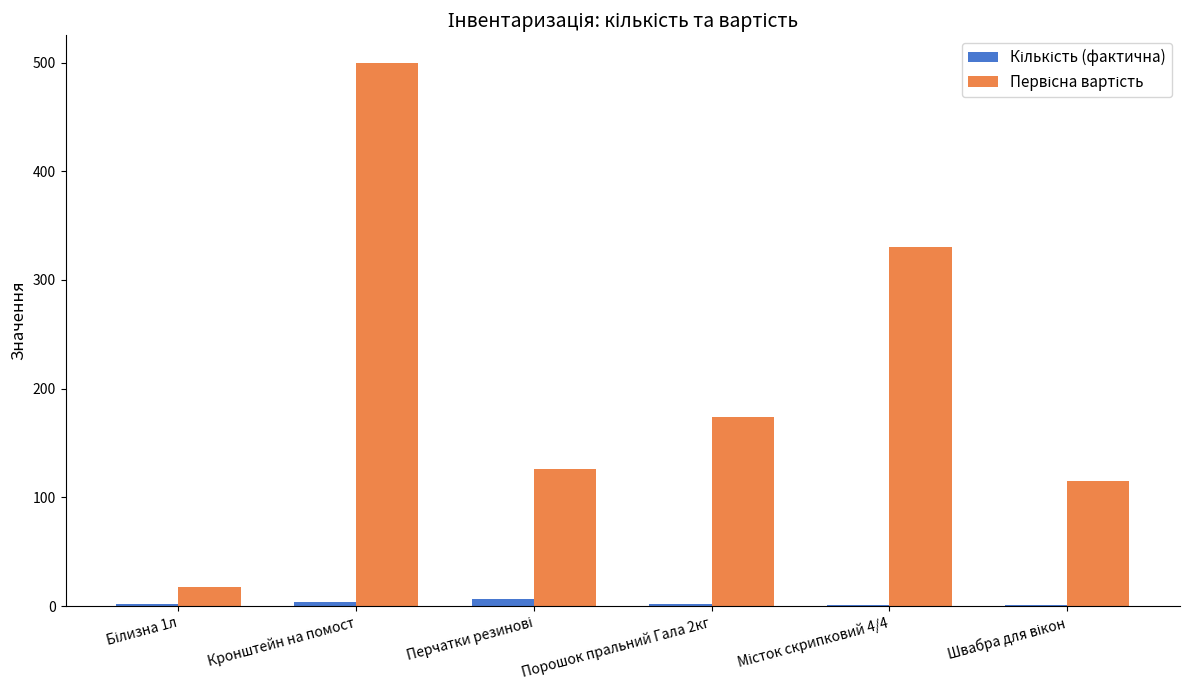

At which category is the sum across all series the highest?

Кронштейн на помост